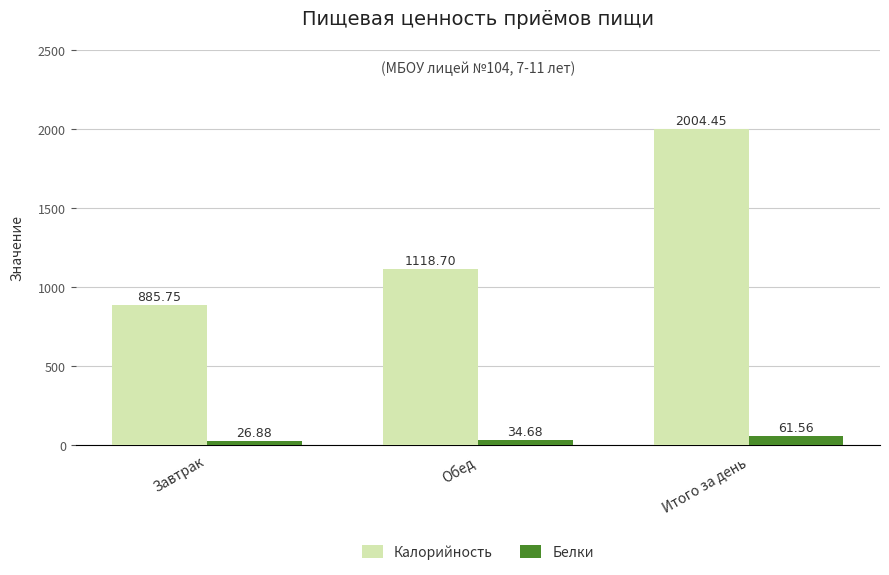

Reading left to right, extract all data points from this chart.

Калорийность: Завтрак=885.8	Обед=1118.7	Итого за день=2004.5
Белки: Завтрак=26.9	Обед=34.7	Итого за день=61.6